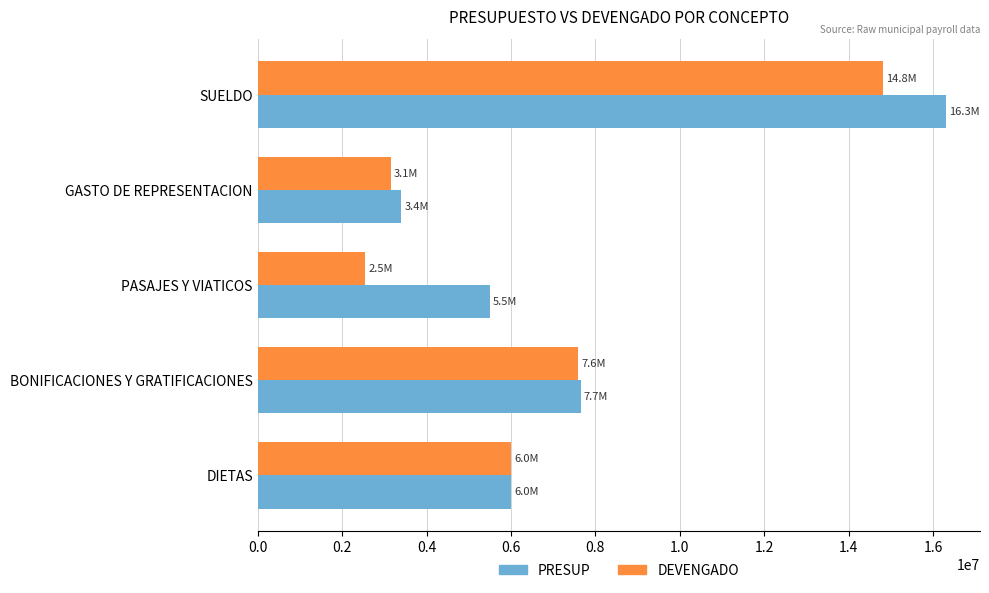

Rank the series by their average value, from lowest to highest.

DEVENGADO, PRESUP